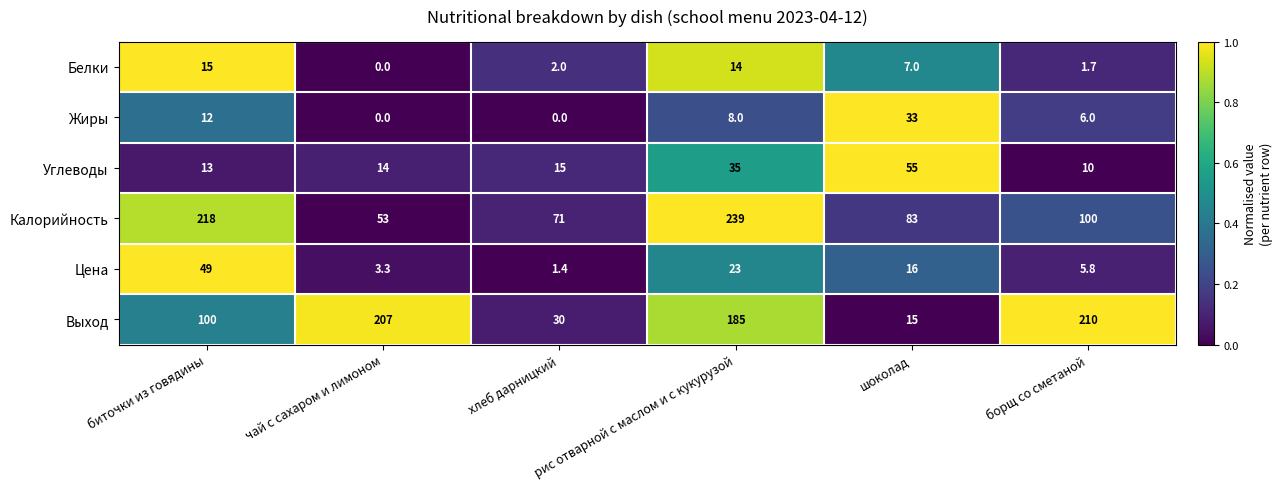

Where does the Калорийность series first go above 100?

биточки из говядины